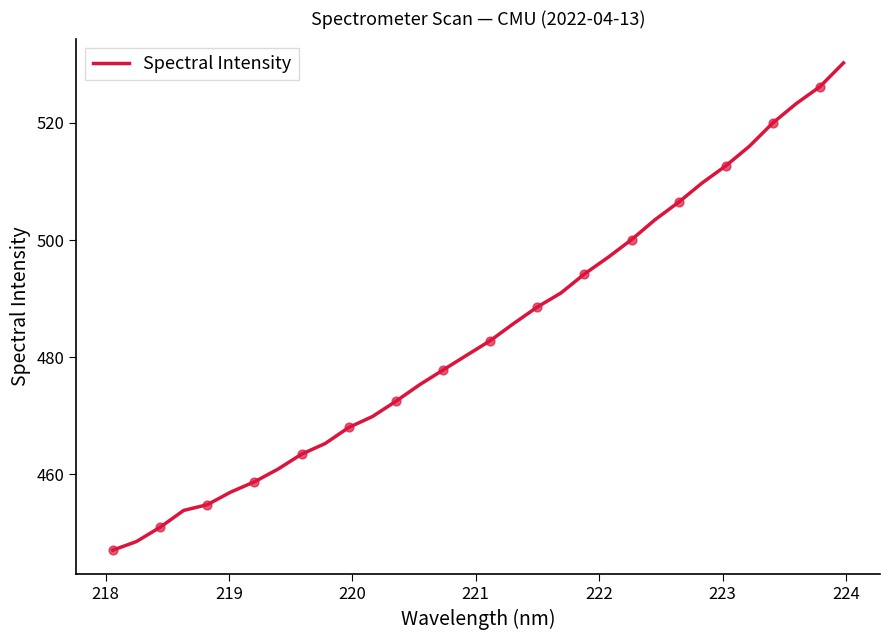

What is the difference between the maximum and minimum values?

83.2